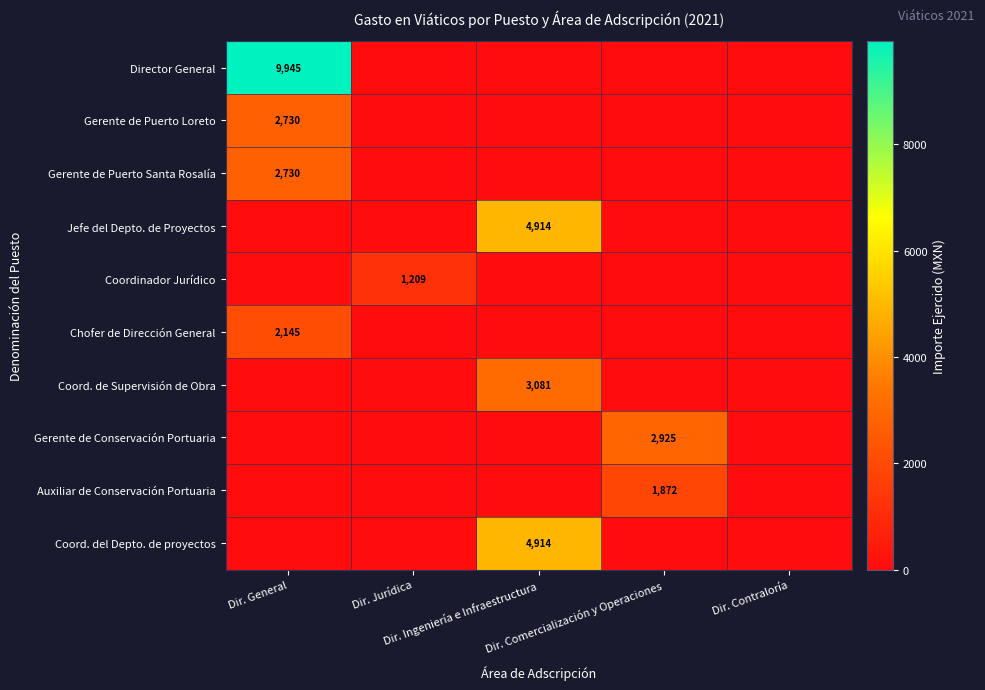

Between Dir. Jurídica and Dir. Comercialización y Operaciones, which is larger?

Dir. Jurídica